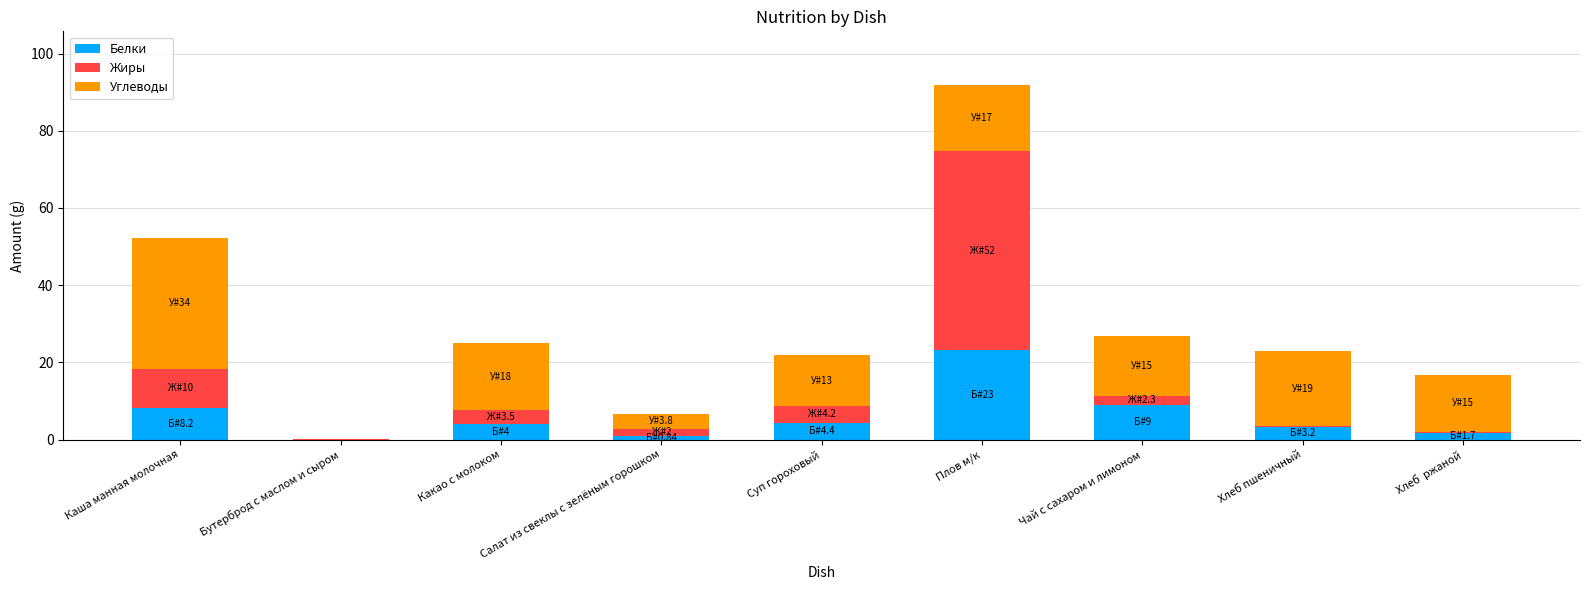

Is it true that Белки equals 0.0 at Бутерброд с маслом и сыром?

True